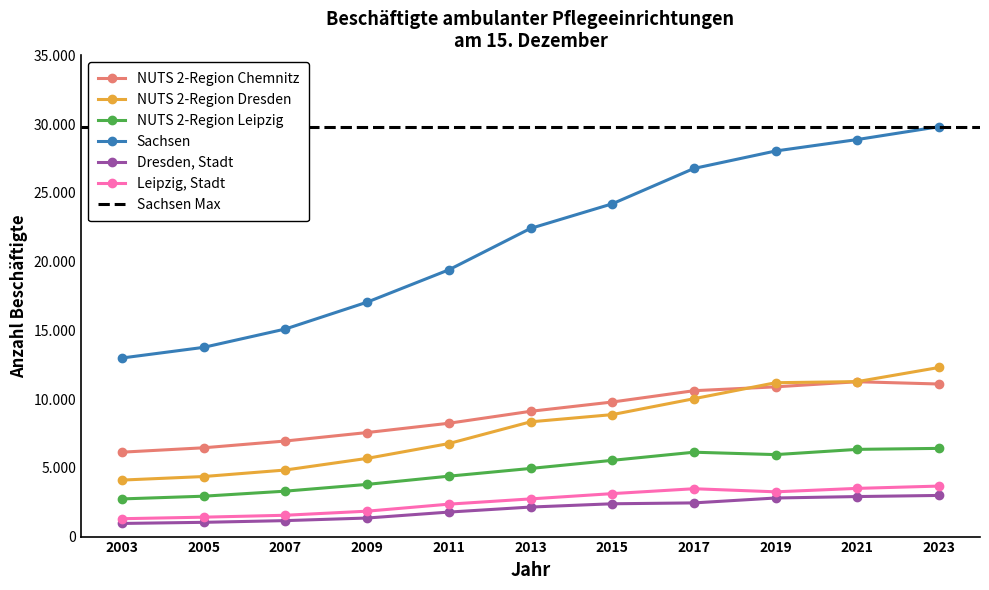

True or false: Leipzig, Stadt has a value of 1848 at 2009.

True